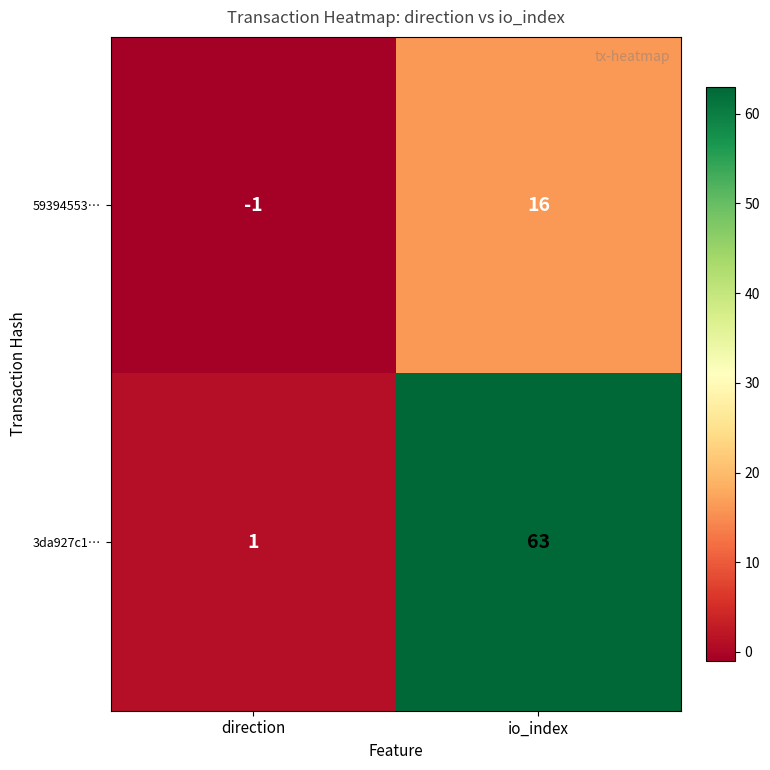

List the series in order of their overall mean, lowest first.

59394553…, 3da927c1…